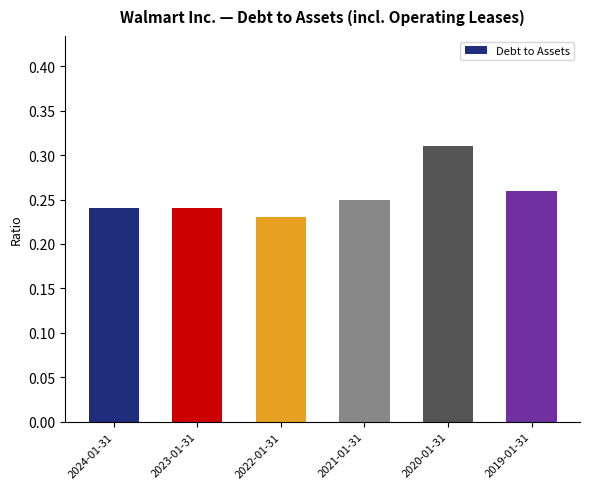

What is the sum of the values at 2022-01-31 and 2021-01-31?

0.5